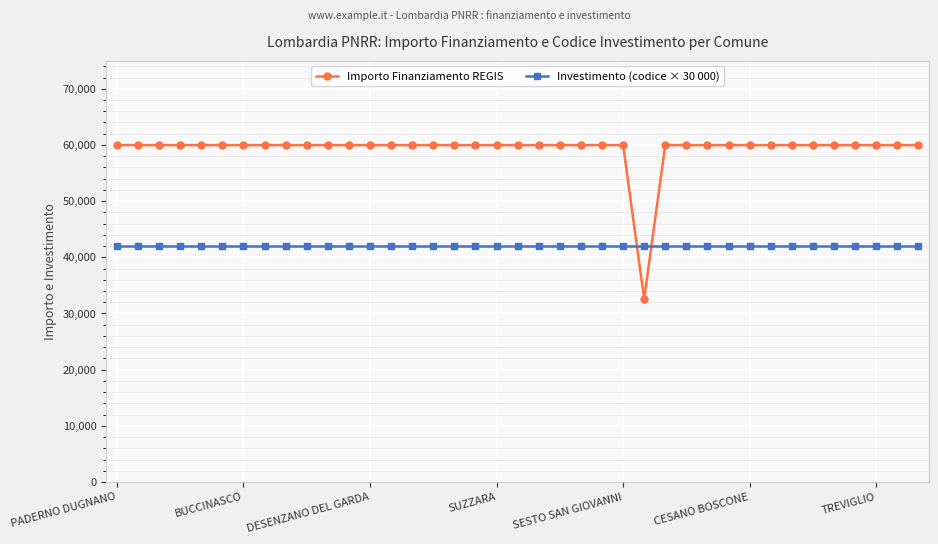

List the series in order of their overall mean, lowest first.

Investimento (codice × 30 000), Importo Finanziamento REGIS